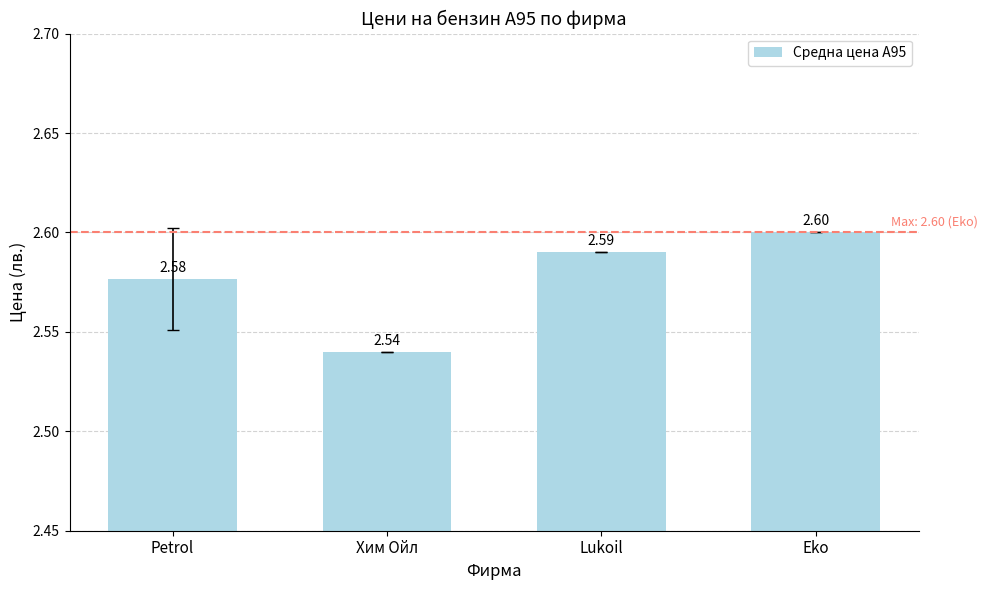

At which category does the chart reach its minimum across all series?

Хим Ойл